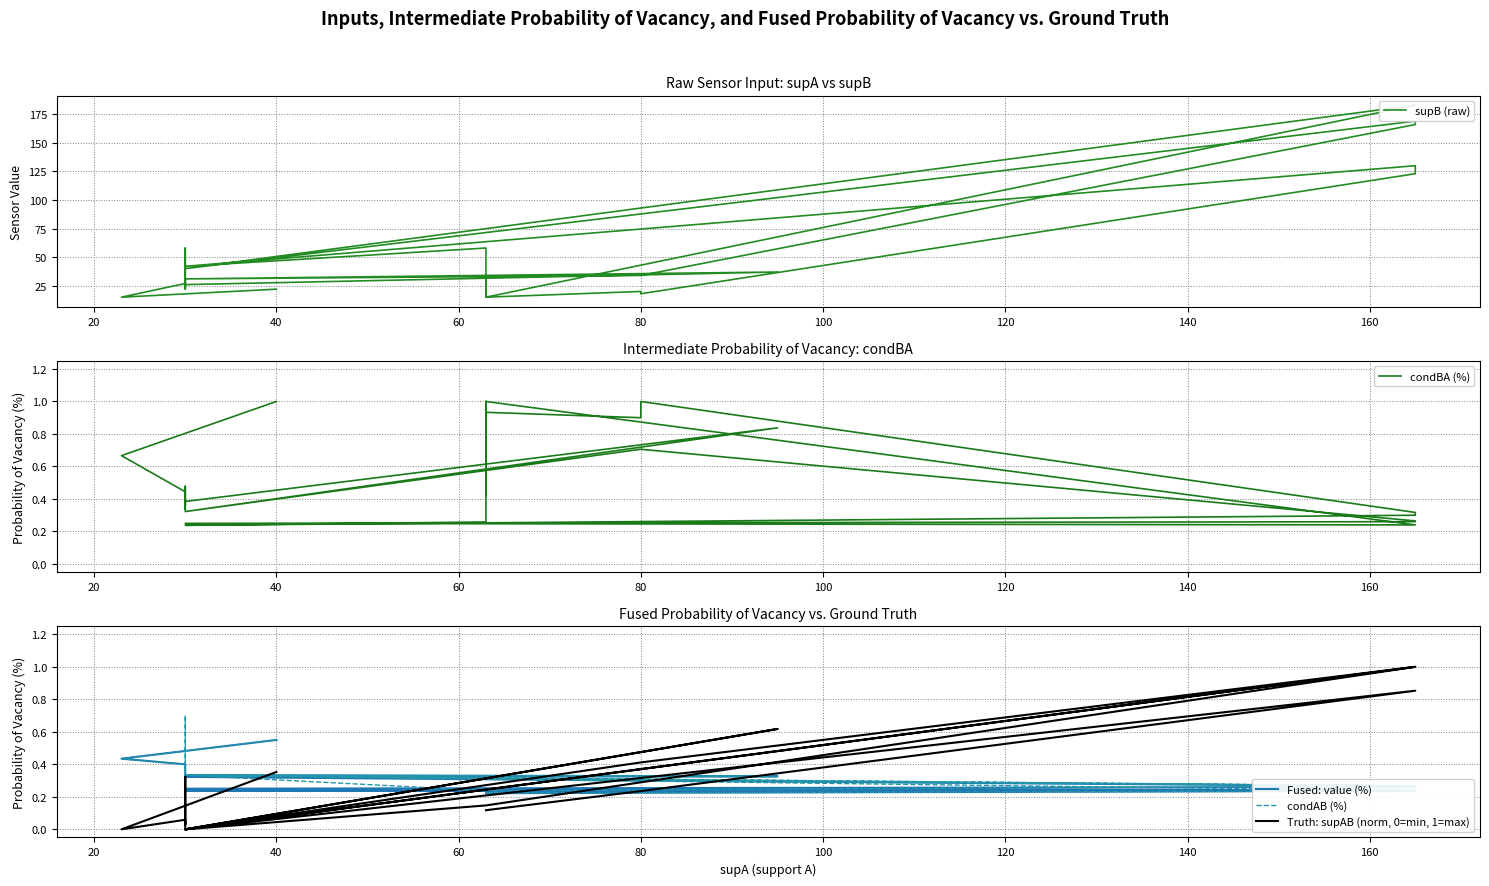

Reading left to right, extract all data points from this chart.

supB (raw): 22.0	15.0	27.0	26.0	23.0	23.0	23.0	58.0	58.0	22.0	22.0	22.0	30.0	26.0	26.0	37.0	31.0	34.0	166.0	169.0	40.0	183.0	15.0	26.0	15.0	53.0	58.0	42.0	42.0	130.0	123.0	18.0	20.0	15.0	28.0	33.0	22.0	33.0	33.0	28.0
condBA (%): 1.0	0.7	0.4	0.5	0.5	0.5	0.5	0.4	0.4	0.5	0.5	0.5	0.3	0.4	0.4	0.8	0.3	0.7	0.3	0.3	0.2	0.2	1.0	0.6	1.0	0.3	0.3	0.2	0.2	0.3	0.3	1.0	0.9	0.9	0.5	0.4	0.6	0.4	0.4	0.5
Fused: value (%): 0.6	0.4	0.4	0.4	0.4	0.4	0.4	0.4	0.4	0.3	0.3	0.3	0.3	0.3	0.3	0.3	0.3	0.3	0.3	0.3	0.2	0.2	0.2	0.2	0.2	0.2	0.2	0.2	0.2	0.2	0.2	0.2	0.2	0.2	0.2	0.2	0.2	0.2	0.2	0.2
condAB (%): 0.6	0.4	0.4	0.4	0.4	0.4	0.4	0.7	0.7	0.3	0.3	0.3	0.3	0.3	0.3	0.3	0.3	0.3	0.3	0.3	0.3	0.3	0.2	0.2	0.2	0.2	0.2	0.3	0.3	0.2	0.2	0.2	0.2	0.2	0.2	0.2	0.2	0.2	0.2	0.2
Truth: supAB (norm, 0=min, 1=max): 0.4	0.0	0.1	0.1	0.0	0.0	0.0	0.3	0.3	0.0	0.0	0.0	0.0	0.0	0.0	0.6	0.0	0.4	1.0	1.0	0.0	1.0	0.1	0.1	0.1	0.1	0.1	0.0	0.0	0.9	0.9	0.2	0.2	0.1	0.1	0.1	0.1	0.1	0.1	0.1